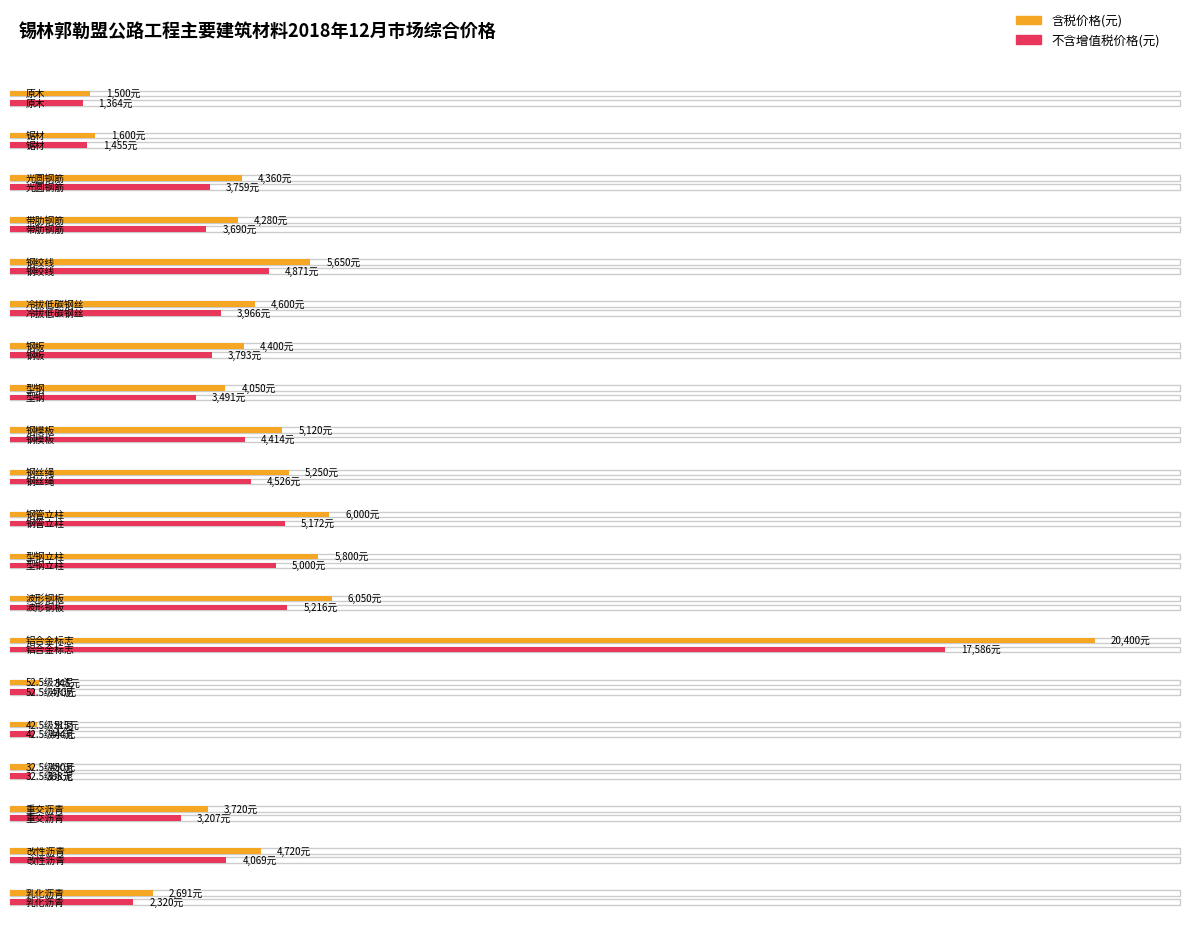

Which series has the largest total across all categories?

含税价格(元)